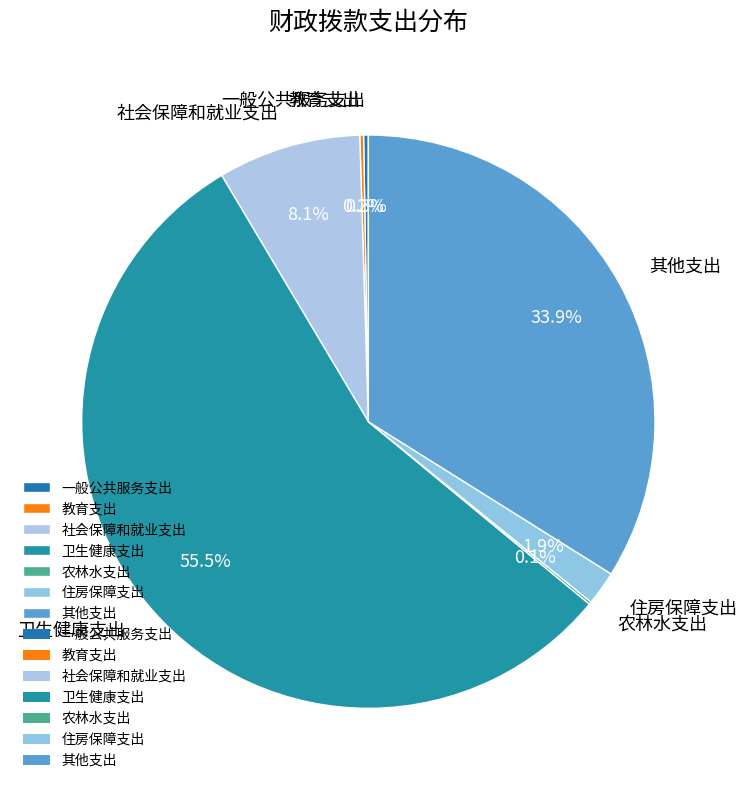

Is there a majority slice in this chart?

Yes